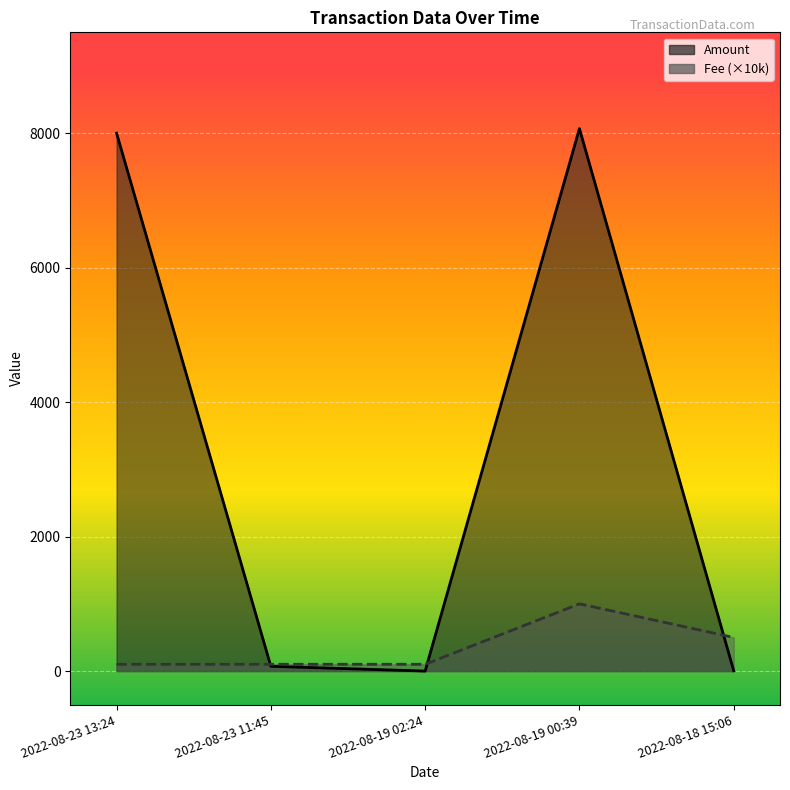

Rank the series at 2022-08-19 02:24 from highest to lowest value.

Fee, Amount